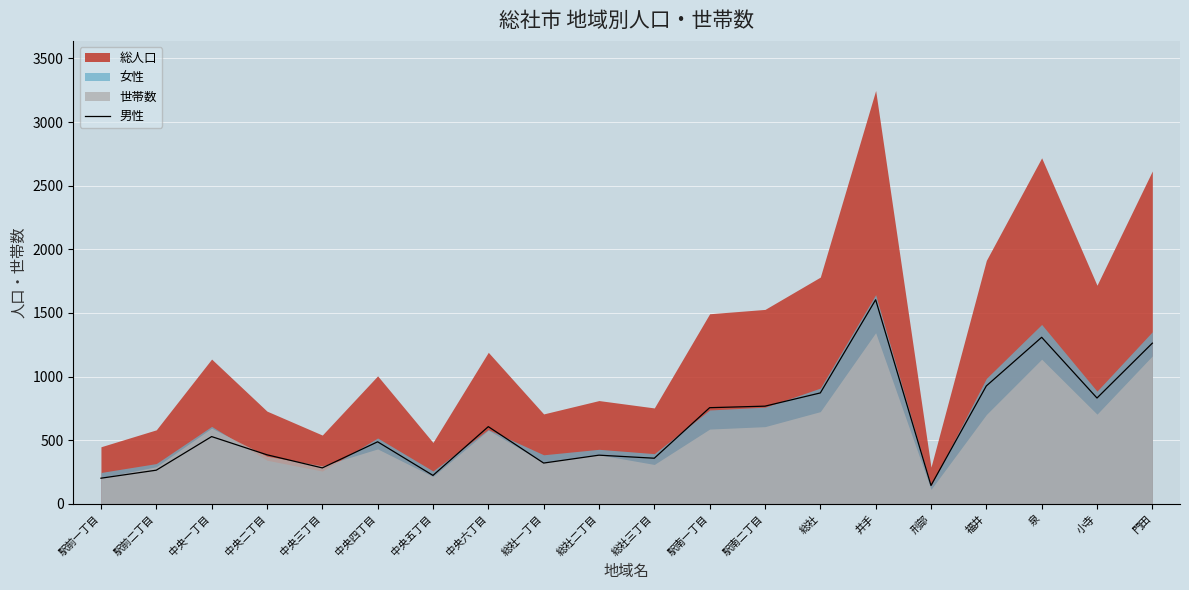

At which label is the value closest to 874?

総社